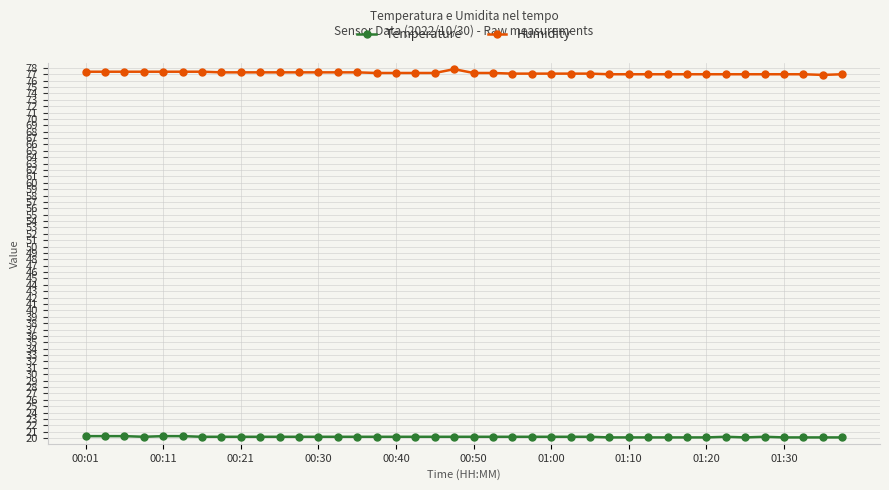

What is the average value of the Temperature series?

20.2